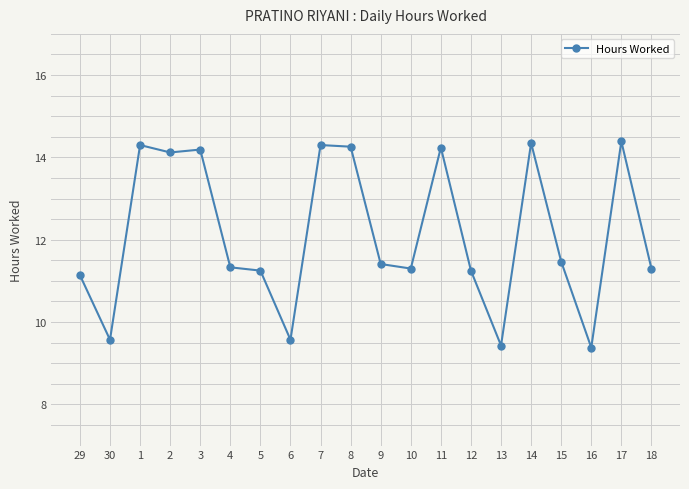

What is the label of the 1st point from the right?

18